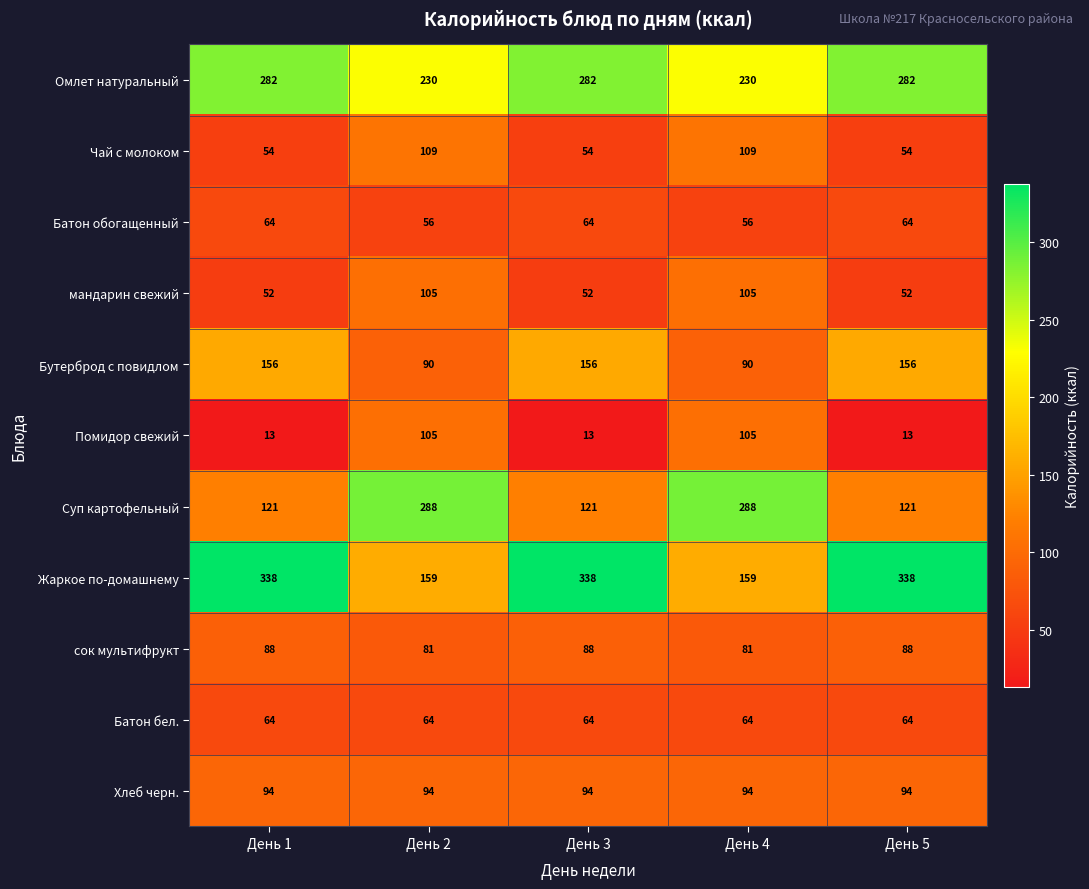

What is the maximum value shown in the chart?

338